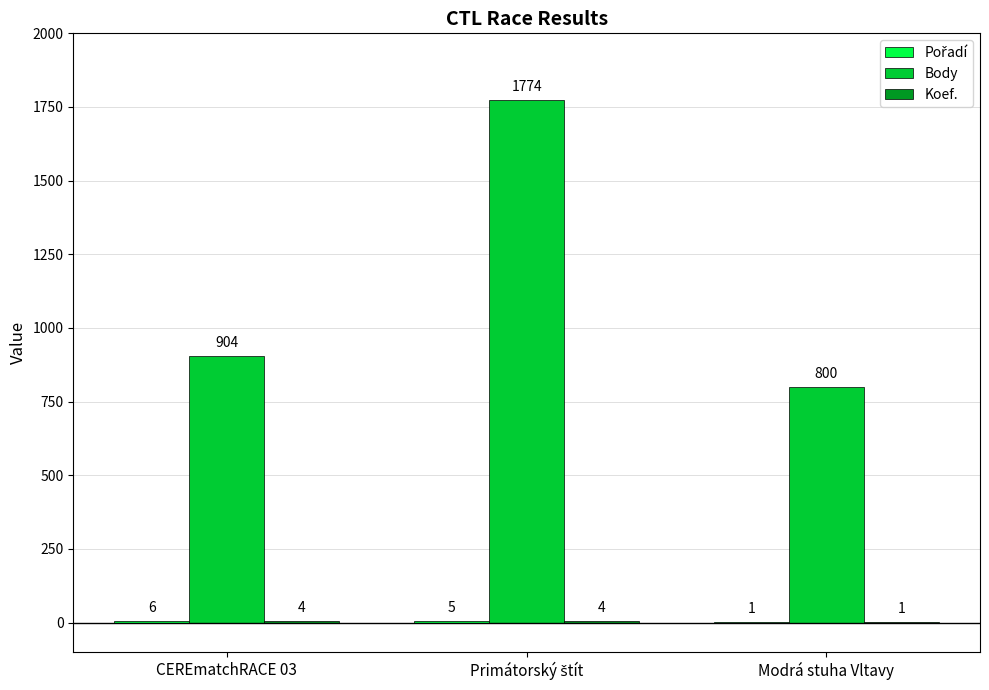

What is the greatest value displayed?

1774